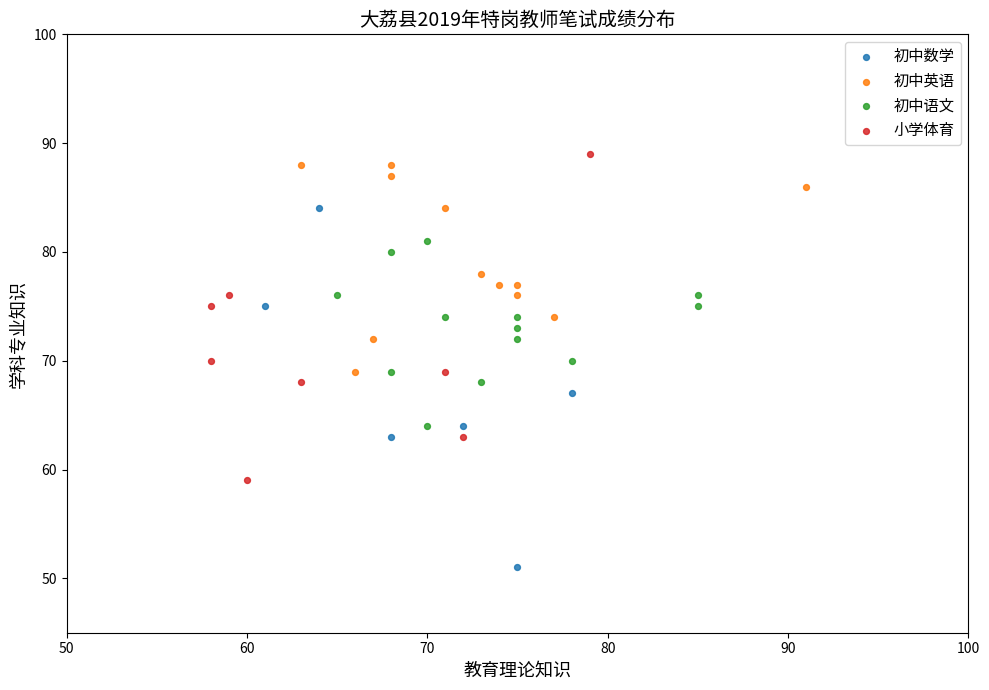

Which series reaches the minimum Y coordinate?

初中数学